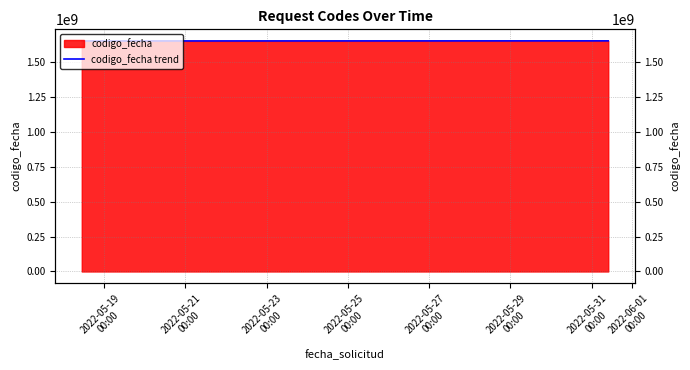

True or false: the data shows 848244634 at 2022-05-21
00:00.

False